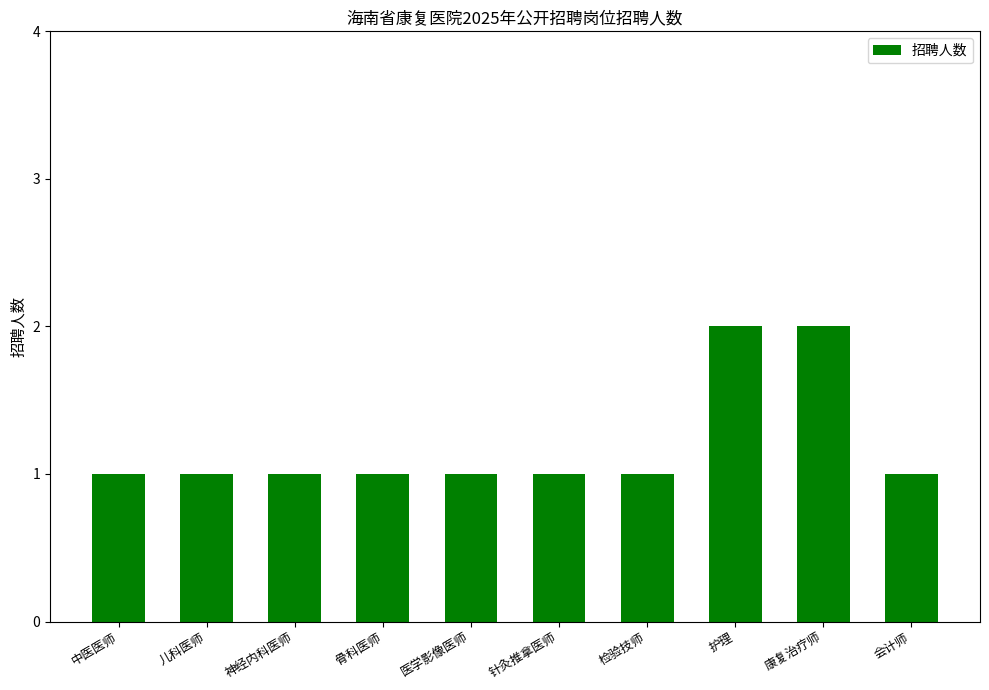

The value at 中医医师 is 0. True or false?

False